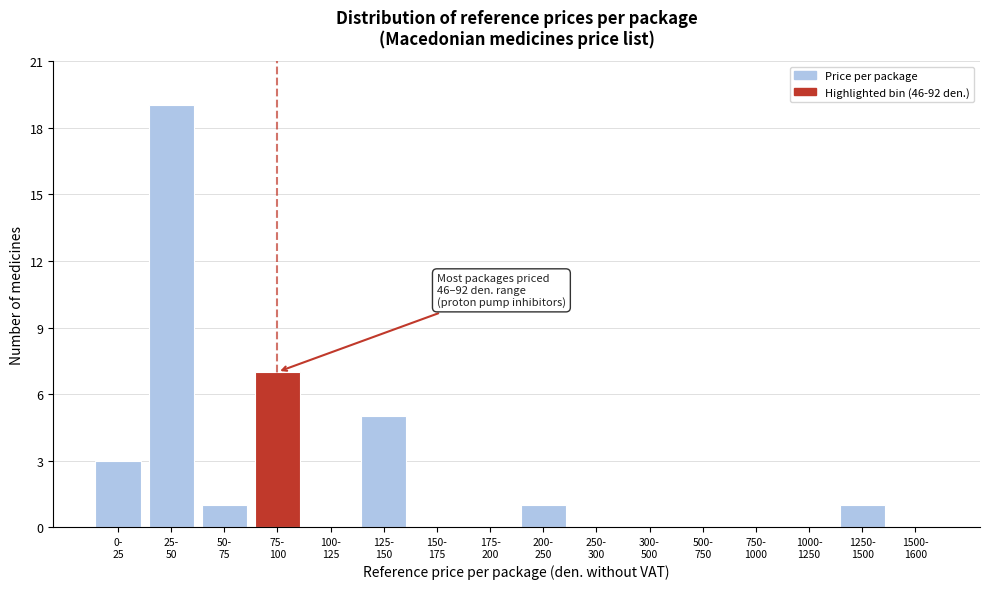

What is the greatest value displayed?

19